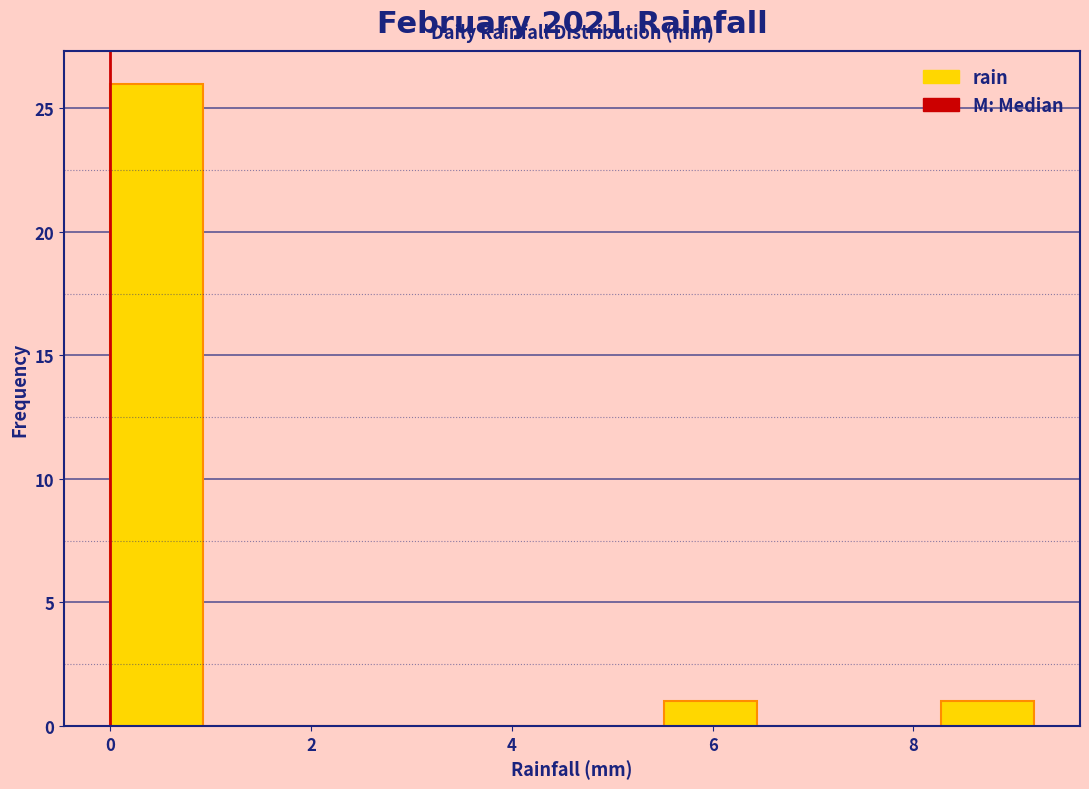

Reading left to right, list every bar in this chart as the range it spans on the x-axis followed by its height. Neither the bar edges nor the heights are printed on the chart, so give them approximately, as read against the axes.

0.00 to 0.92: 26
0.92 to 1.84: 0
1.84 to 2.76: 0
2.76 to 3.68: 0
3.68 to 4.60: 0
4.60 to 5.52: 0
5.52 to 6.44: 1
6.44 to 7.36: 0
7.36 to 8.28: 0
8.28 to 9.20: 1